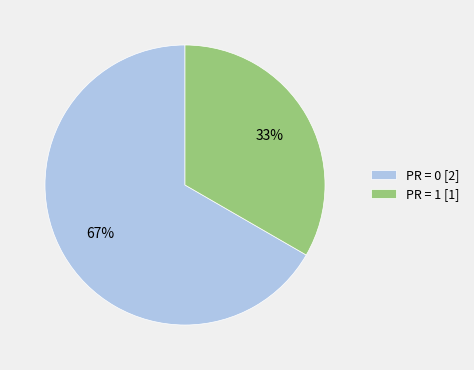

Which category accounts for the majority?

PR = 0 [2]